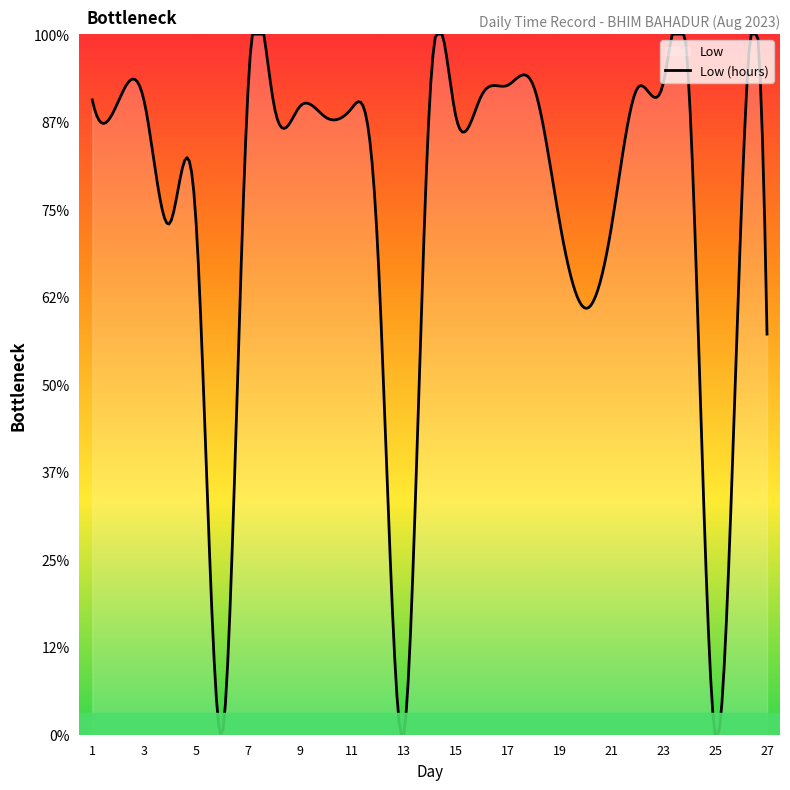

At which category is the sum across all series the highest?

23